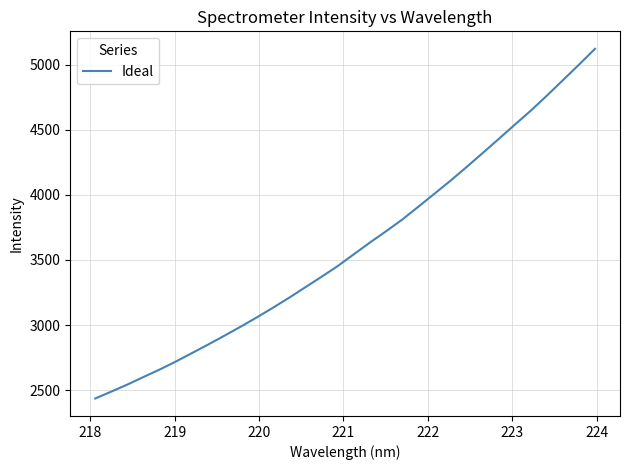

What is the greatest value displayed?

5121.5